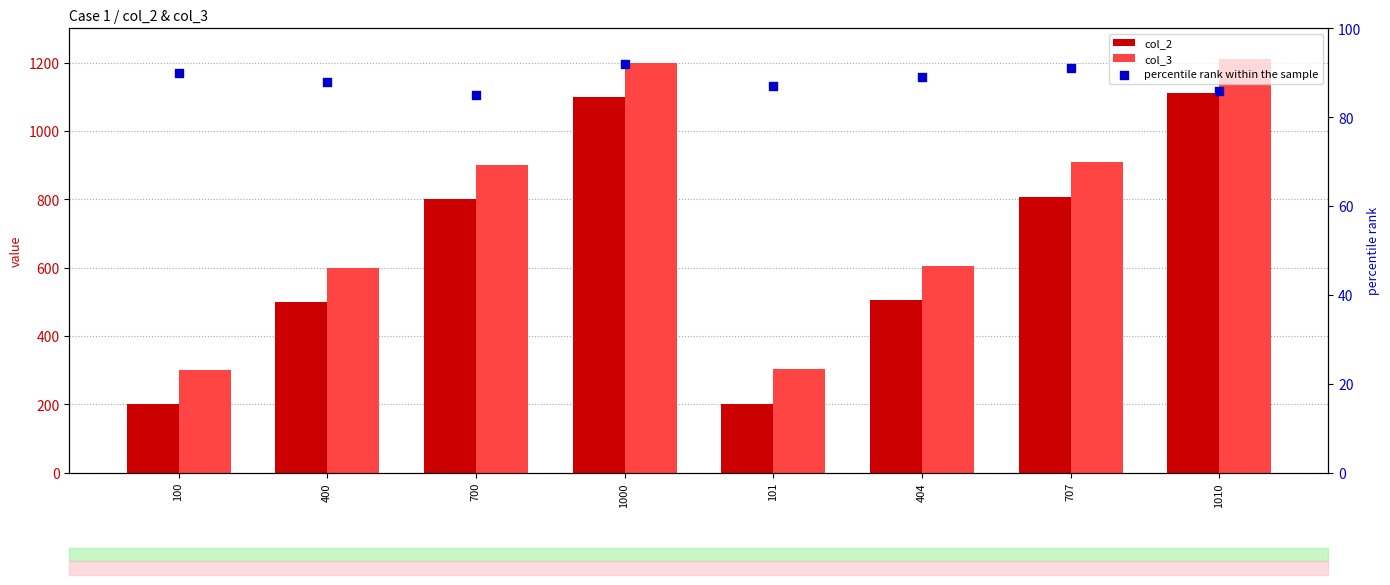

Which series has the widest spread of Y values?

col_3